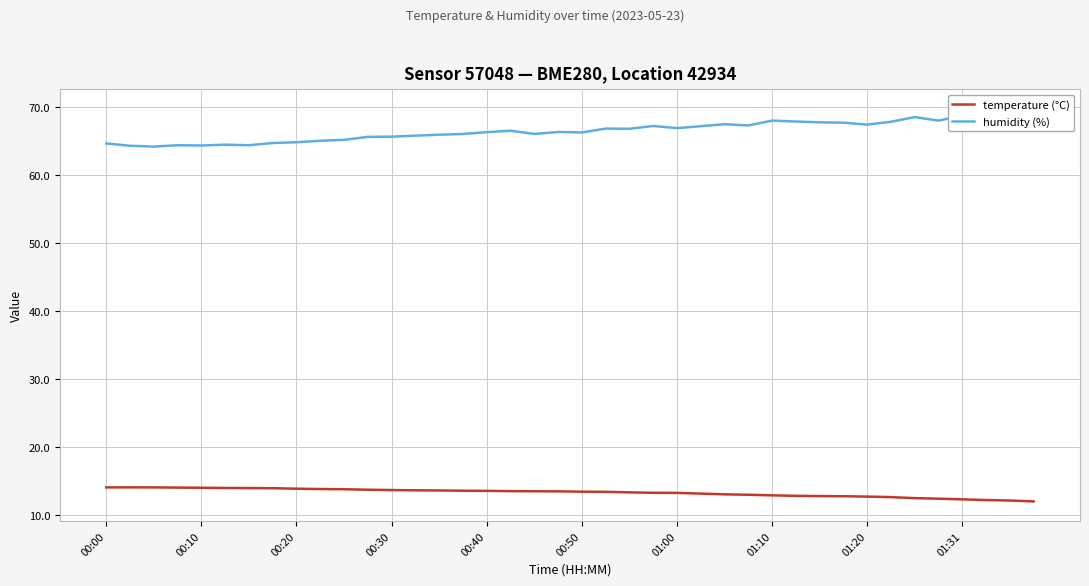

At how many categories does at least one series exceed 20?

40